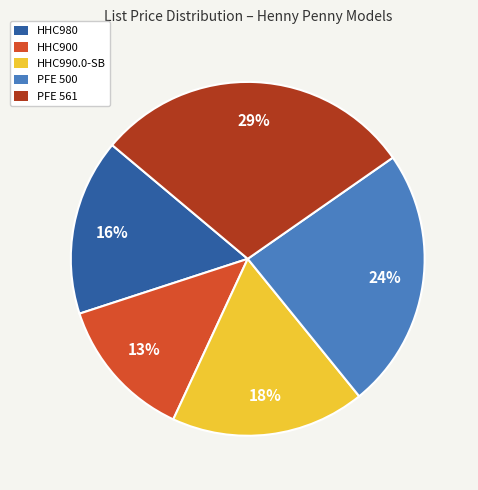

To the nearest percent, what is the difference between the PFE 561 and HHC900 slice percentages?

16%